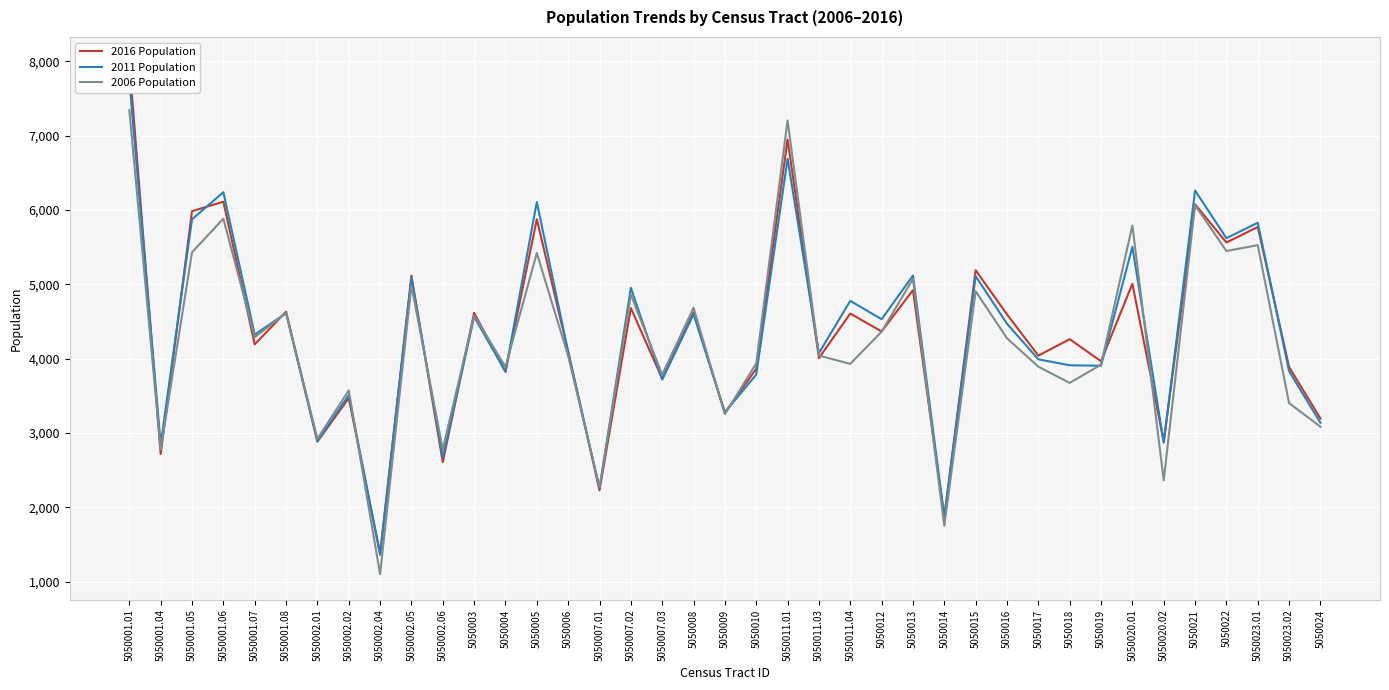

What is the difference between the second highest and minimum values in the 2011 Population series?

5327